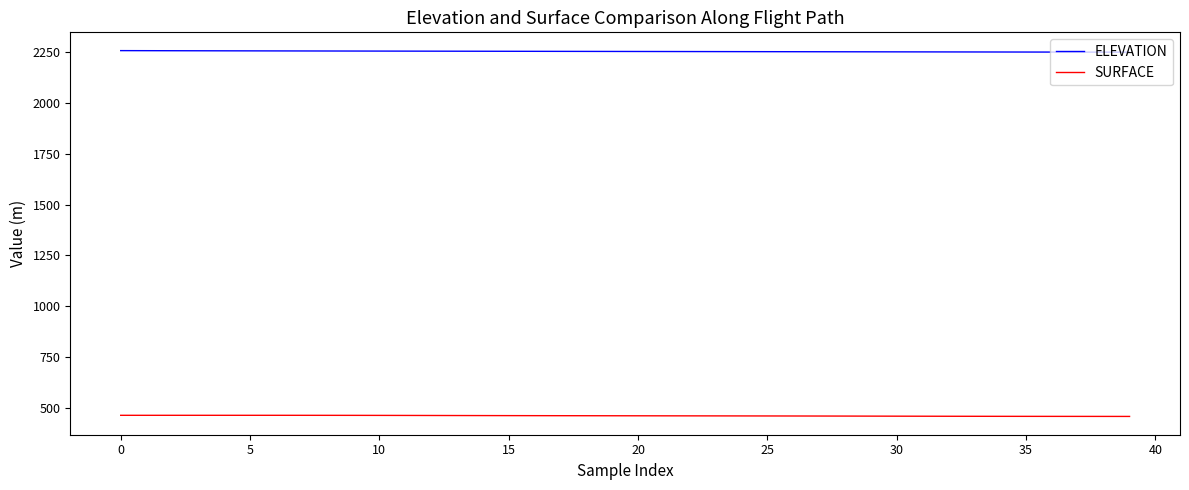

In SURFACE, how many points are lower than both neighbors (excluding endpoints)?

1